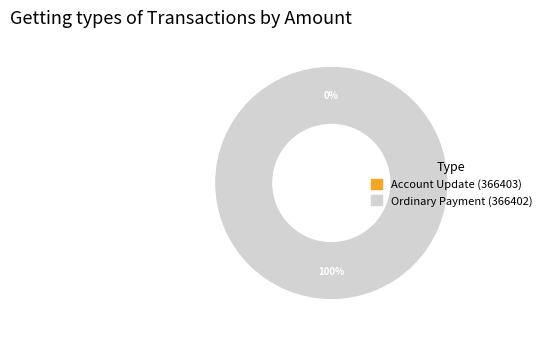

What is the smallest slice in the pie chart?

Account Update (366403)